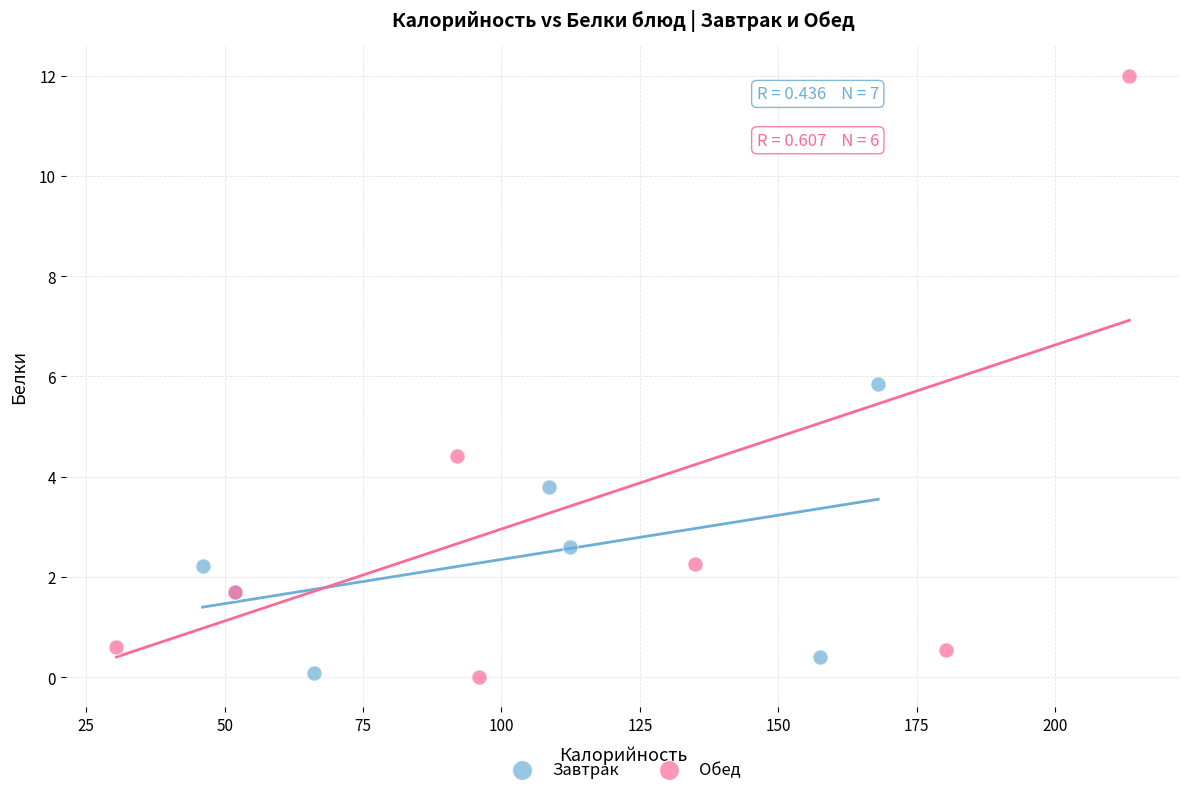

Which series has the widest spread of Y values?

Обед